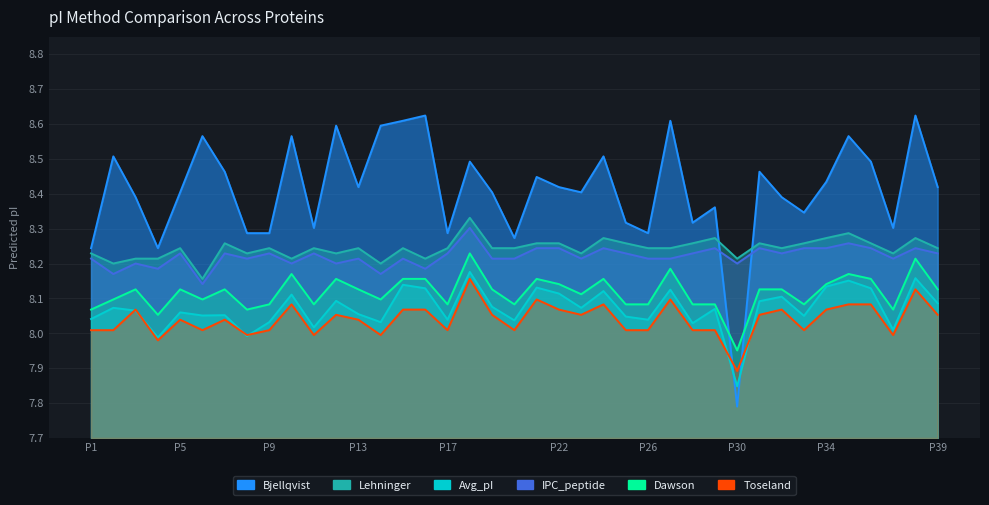

Where does the Toseland series first go above 8?

P1